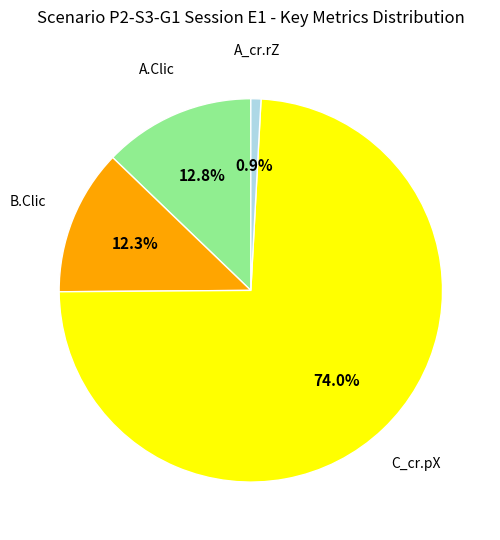

Combined, what portion of the pie is C_cr.pX and A.Clic?

86.8%